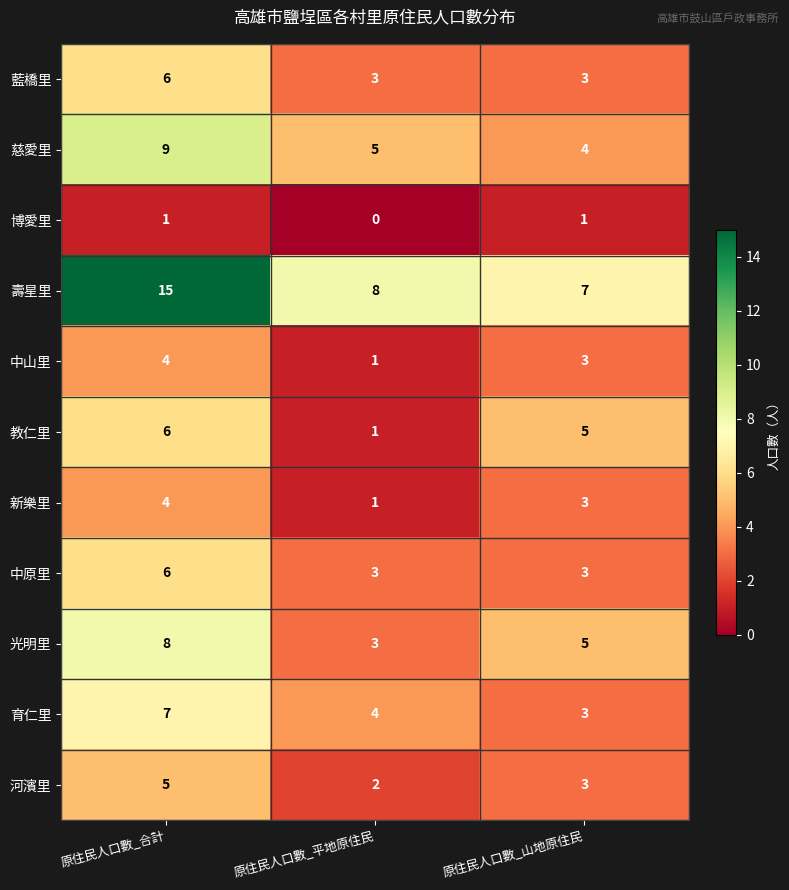

What is the sum of the 教仁里 values at 原住民人口數_合計 and 原住民人口數_山地原住民?

11